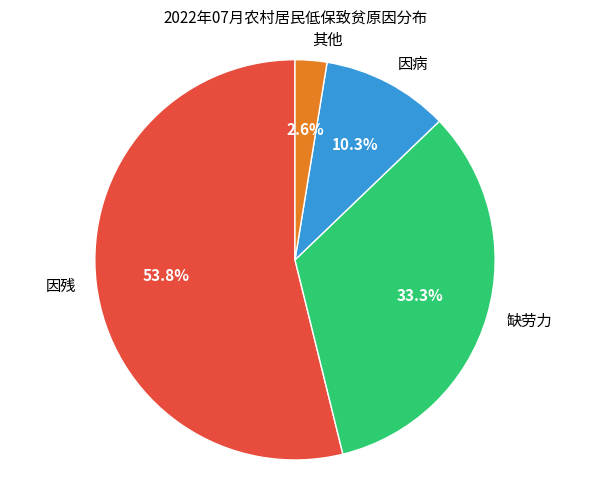

What portion of the pie excludes 因病?

89.7%